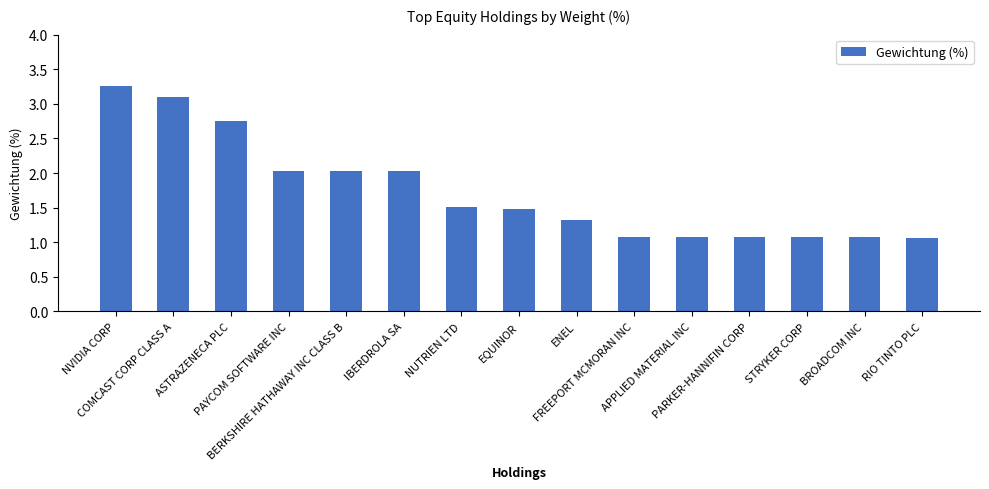

How many series are shown in this chart?

1